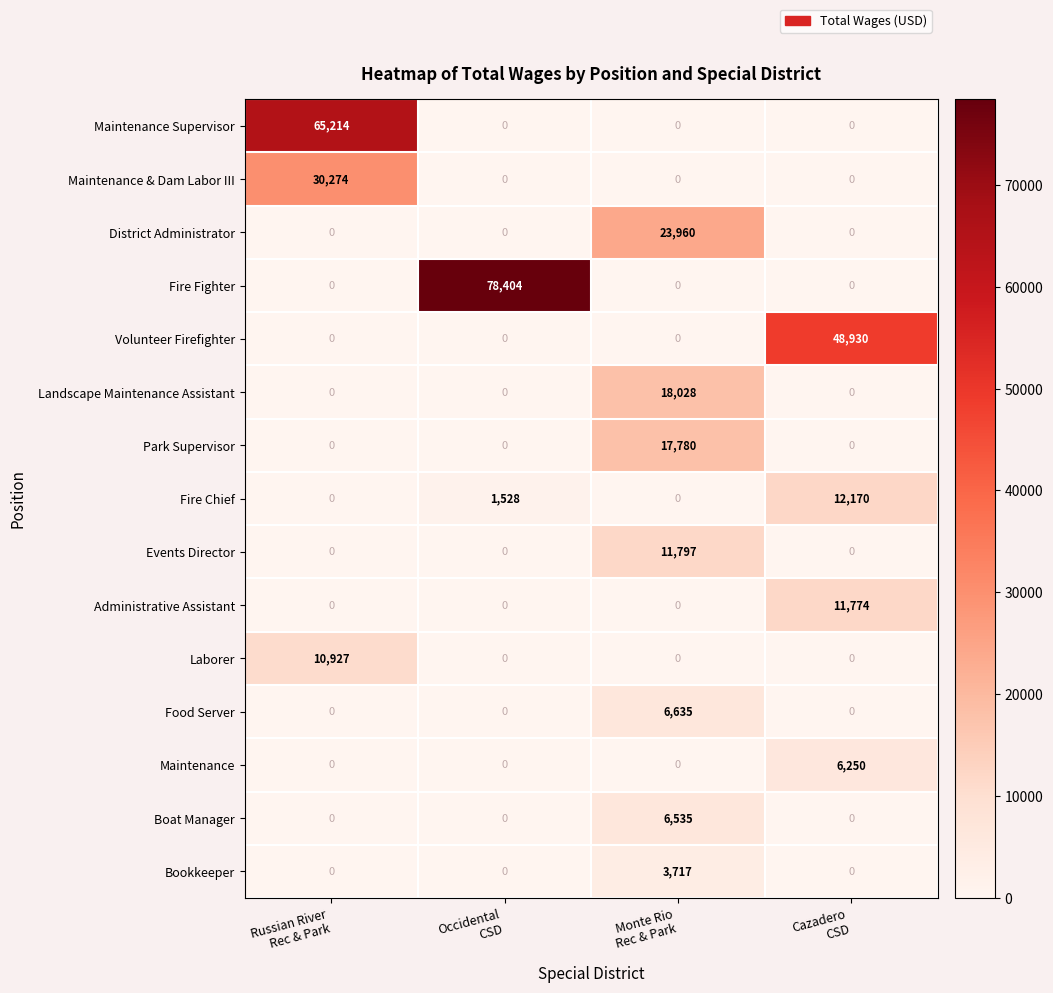

Count the number of data series in this chart.

15